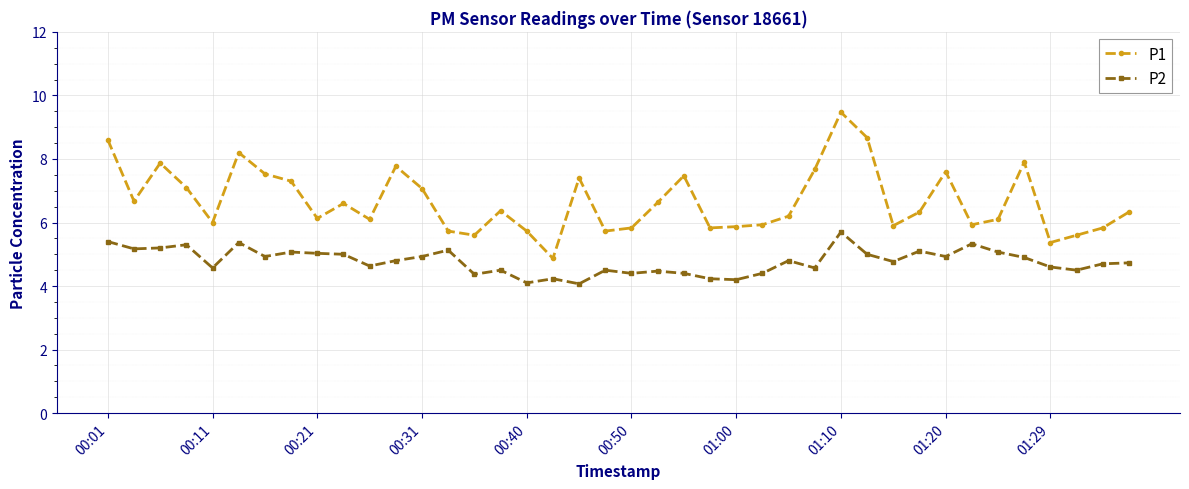

What is the lowest value of the P1 series?

4.9